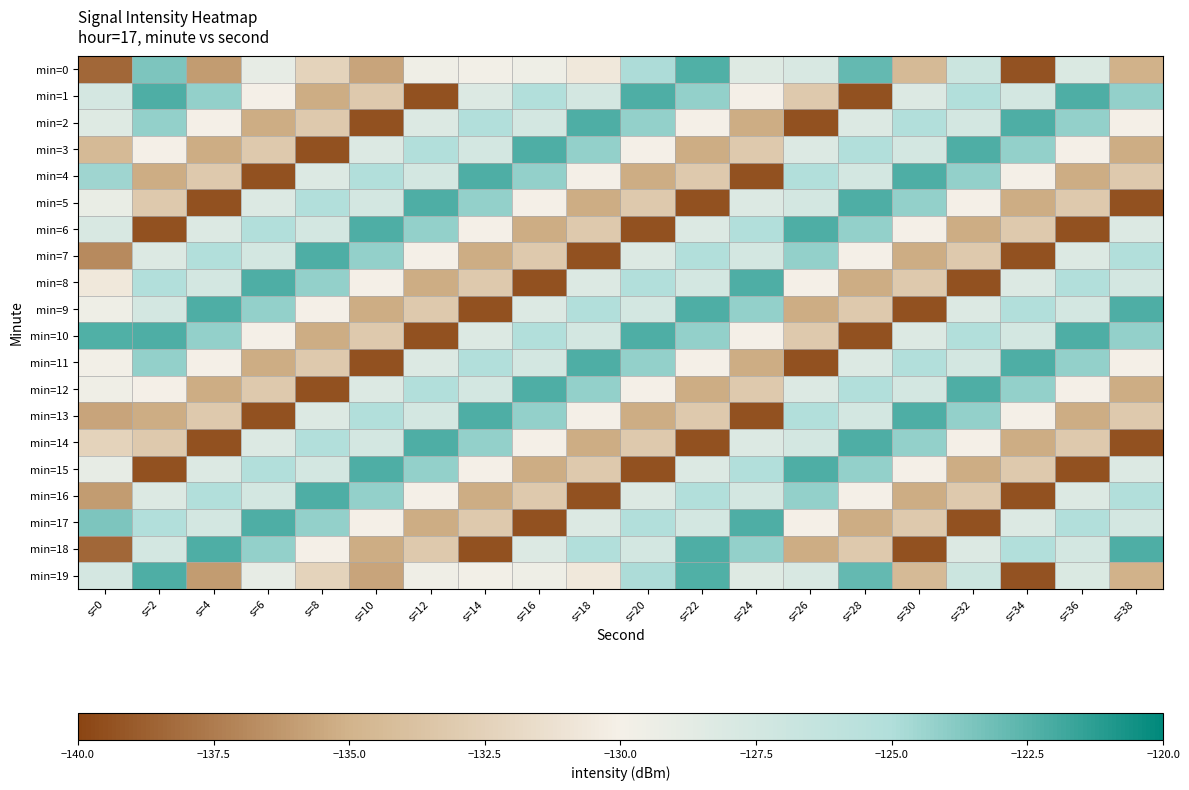

List the series in order of their peak value, highest first.

min=1, min=2, min=3, min=4, min=5, min=6, min=7, min=8, min=9, min=10, min=11, min=12, min=13, min=14, min=15, min=16, min=17, min=18, min=19, min=0